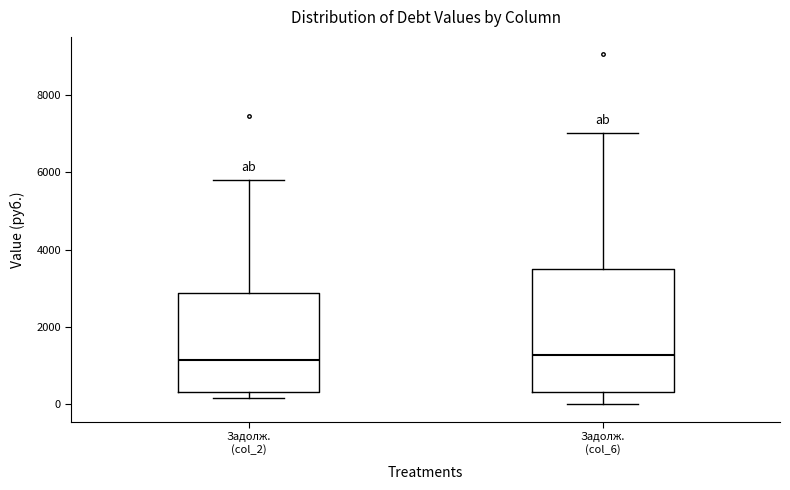

Where is the lower edge of the box for Задолж. (col_2) on the y-axis? The values are not printed on the chart, so give them approximately, as read against the axis.

400